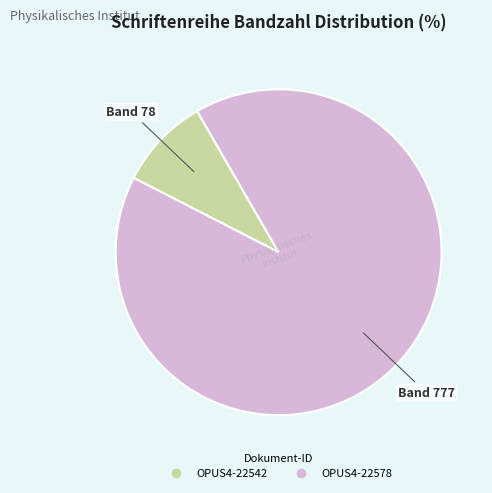

How many segments does this pie chart have?

2